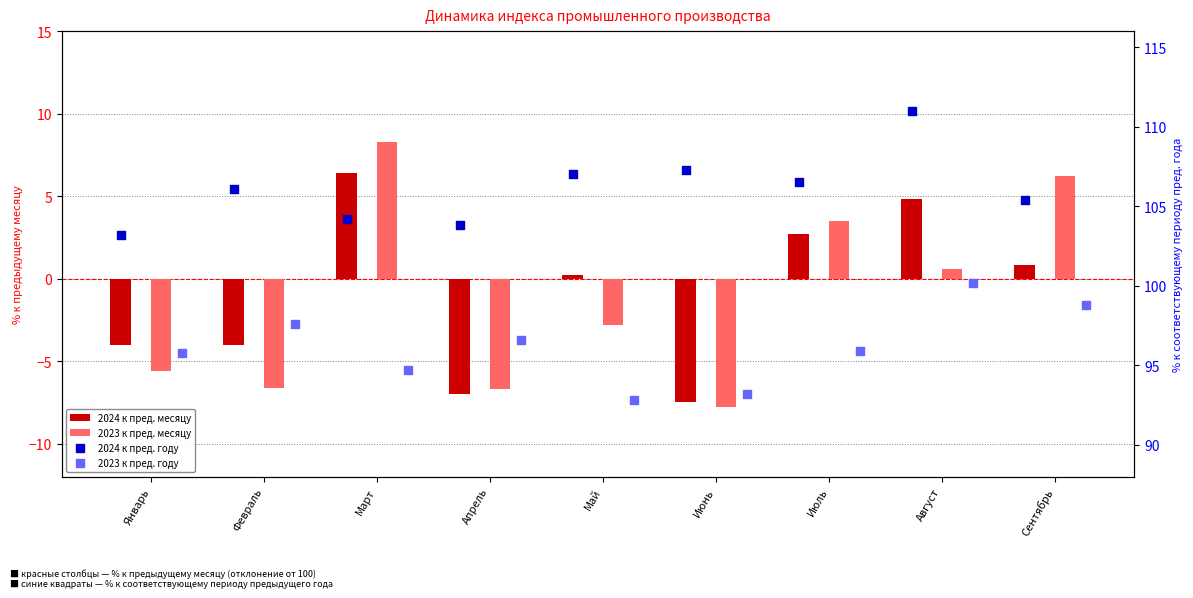

What are all the series names shown in the legend?

2024 к пред. месяцу, 2023 к пред. месяцу, 2024 к пред. году, 2023 к пред. году